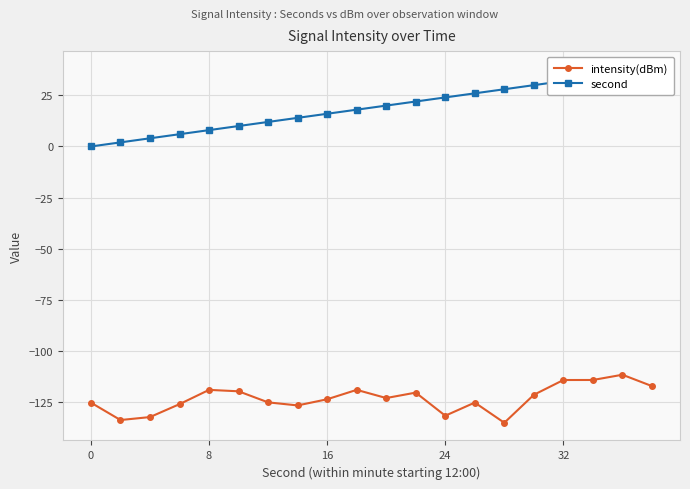

True or false: second and intensity(dBm) cross at least once.

False